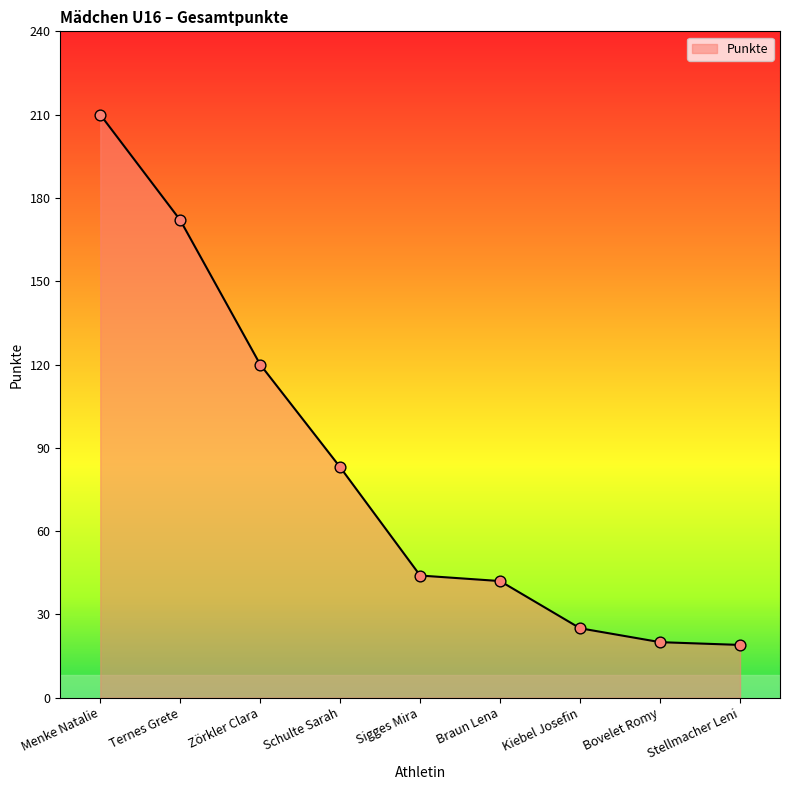

What is the change in value from Ternes Grete to Schulte Sarah?

-89